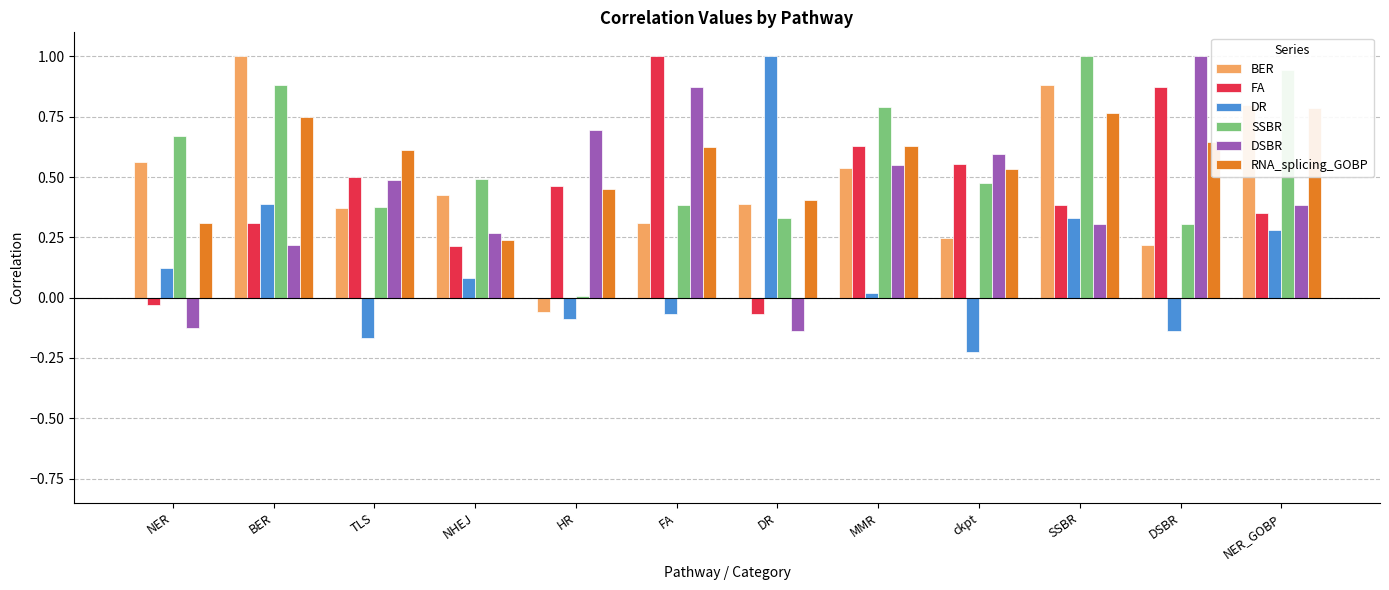

True or false: SSBR has a value of 0.0 at HR.

False